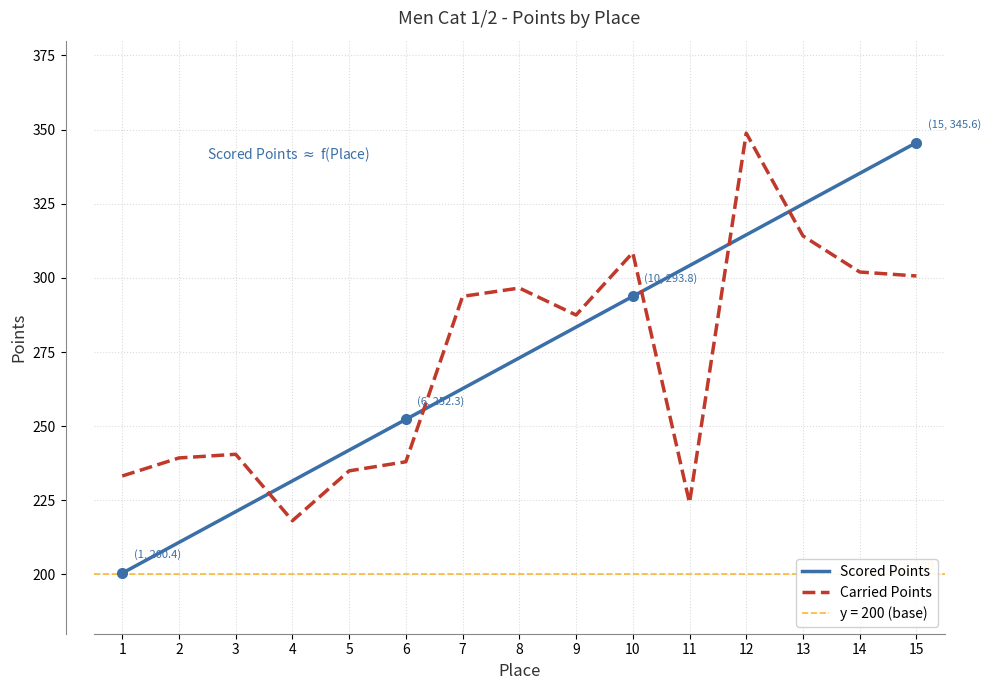

What is the difference between the Carried Points values at 2 and 1?

6.1